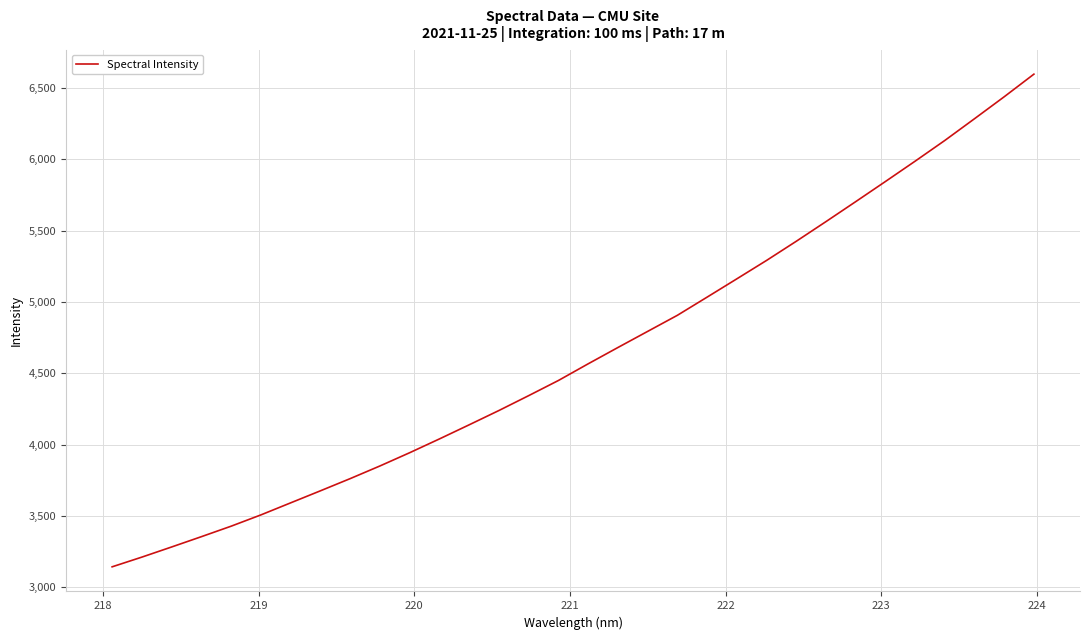

What is the smallest value displayed?

3142.6